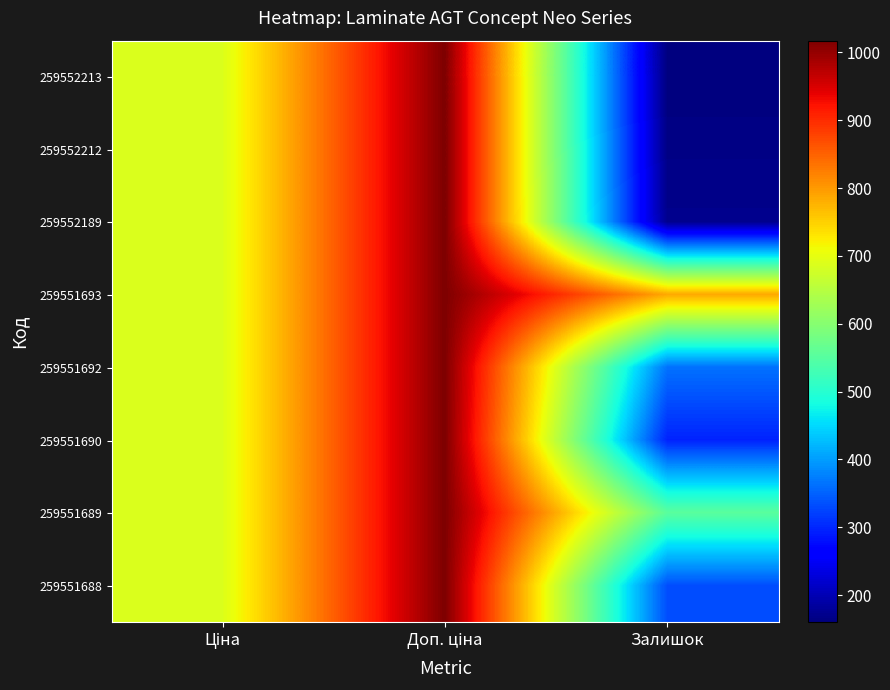

How many distinct data groups are displayed?

8